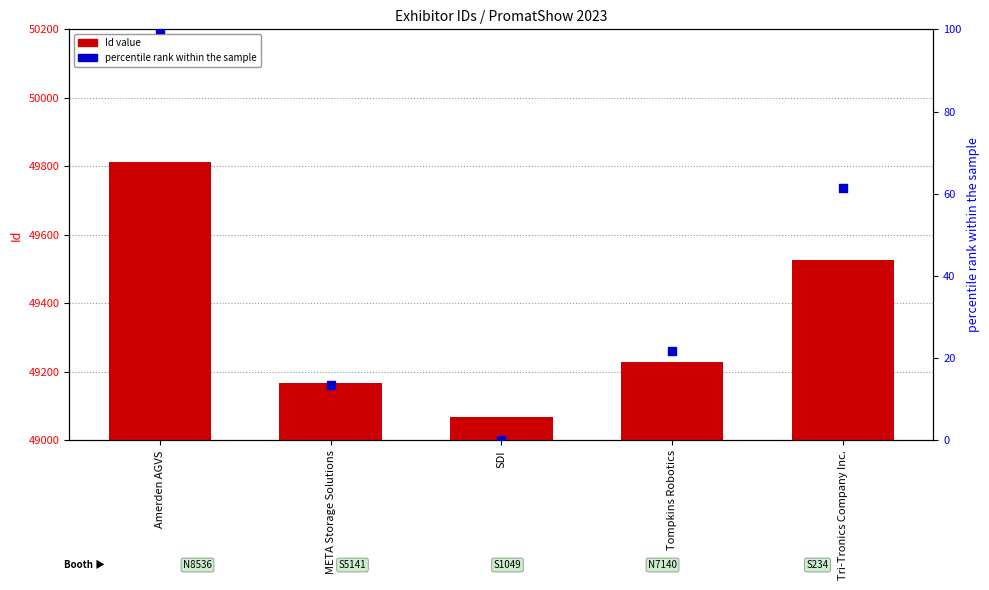

At which category is the sum across all series the highest?

Amerden AGVS